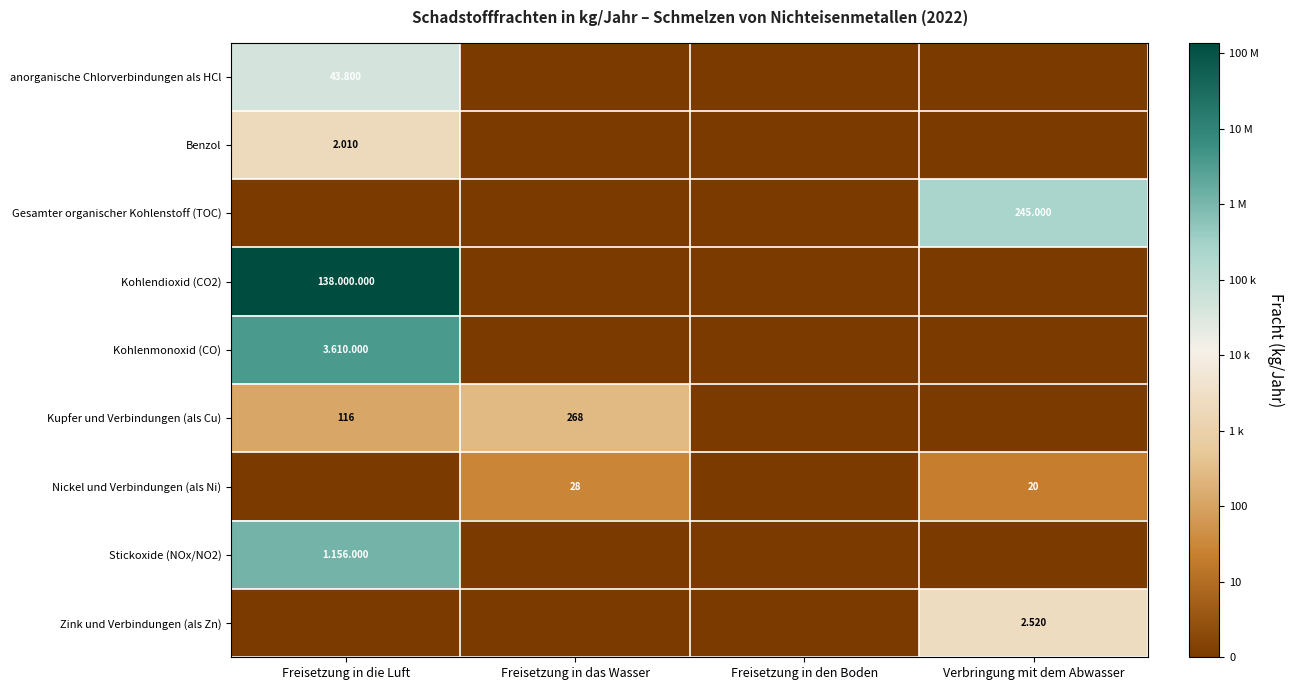

The Zink und Verbindungen (als Zn) series shows 0.0 at Freisetzung in die Luft. True or false?

True